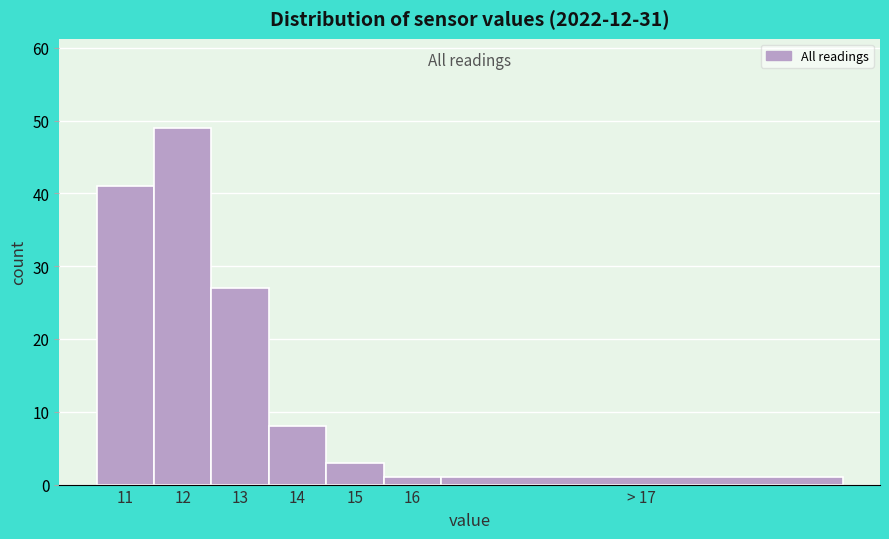

Reading left to right, transcribe all the data shown in this chart.

41	49	27	8	3	1	1